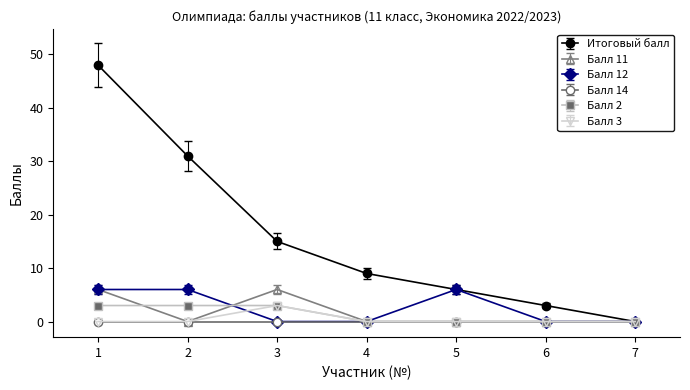

The Балл 14 series shows 0 at 7. True or false?

True